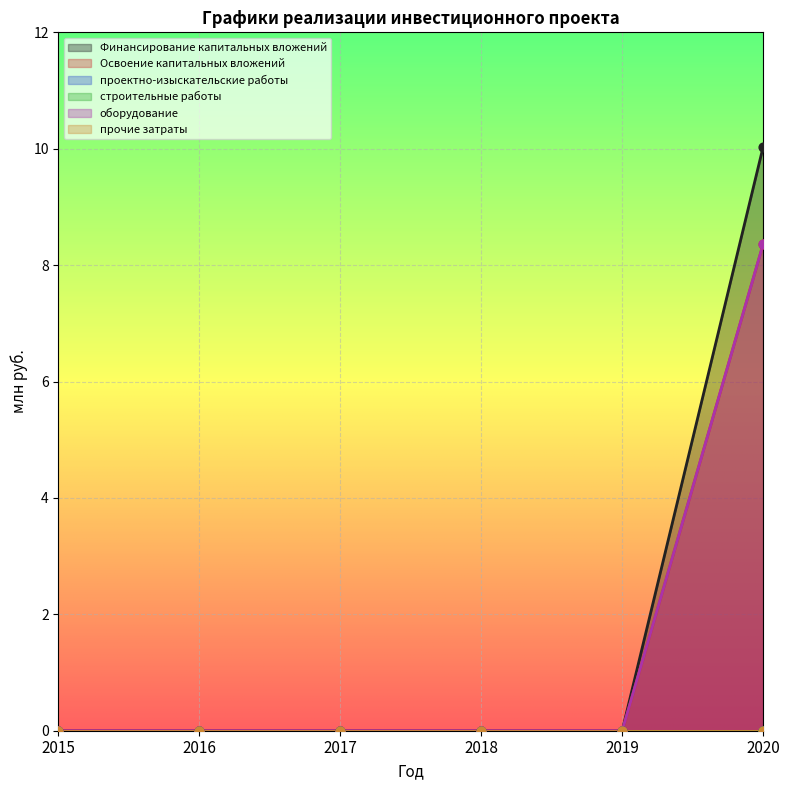

Is the value of Освоение капитальных вложений at 2017 greater than the value of Финансирование капитальных вложений at 2018?

No